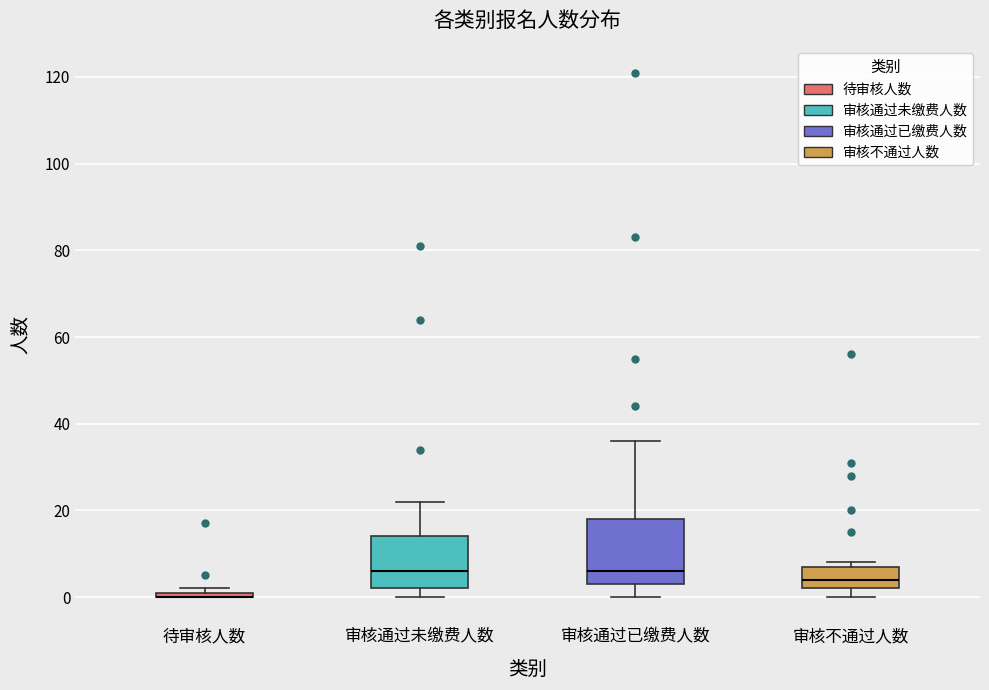

Where is the upper edge of the box for 审核通过未缴费人数 on the y-axis? The values are not printed on the chart, so give them approximately, as read against the axis.

14